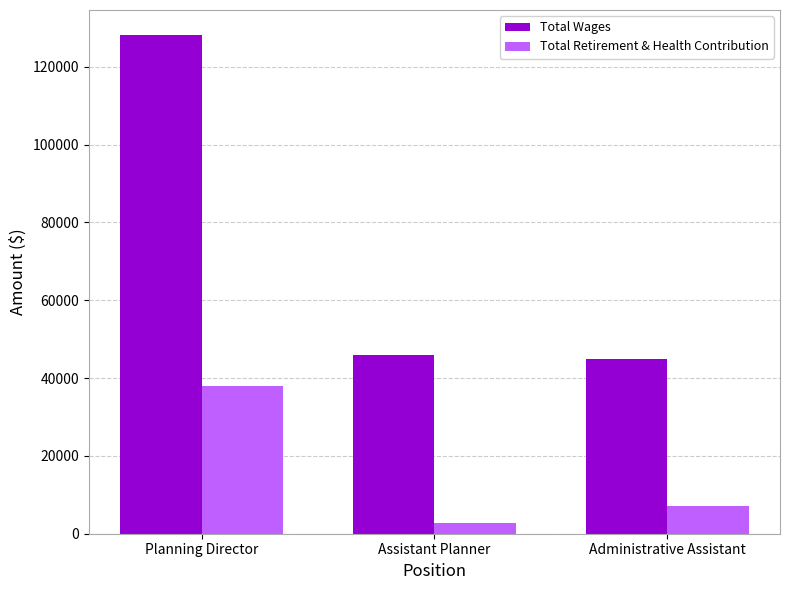

How many Total Retirement & Health Contribution values are between 2844 and 38082?

3